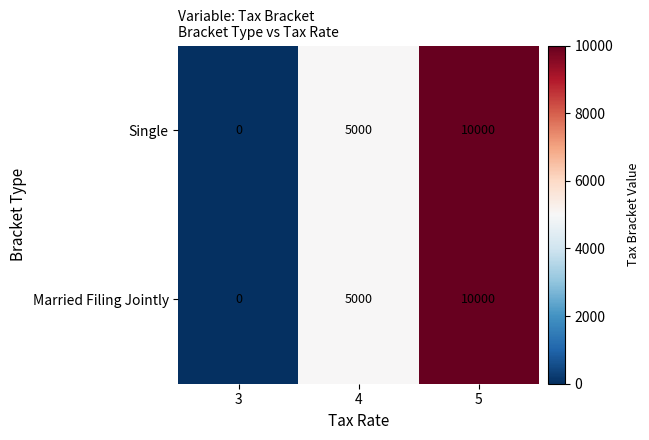

Rank the categories by Single value from lowest to highest.

3, 4, 5